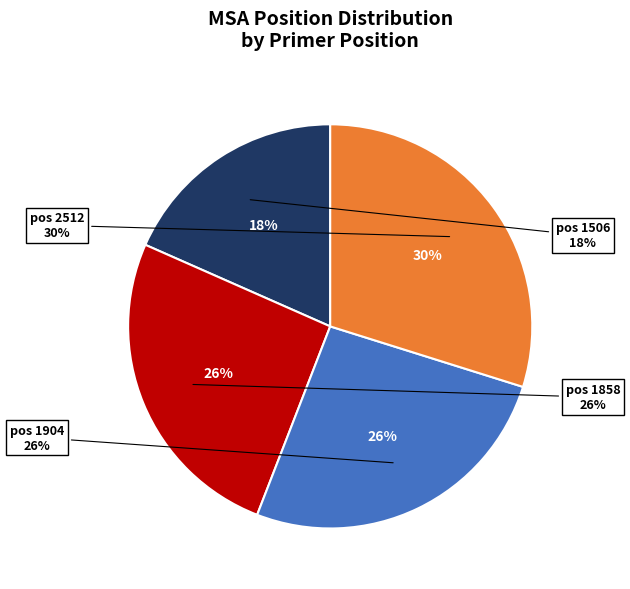

How many slices are in this pie chart?

4